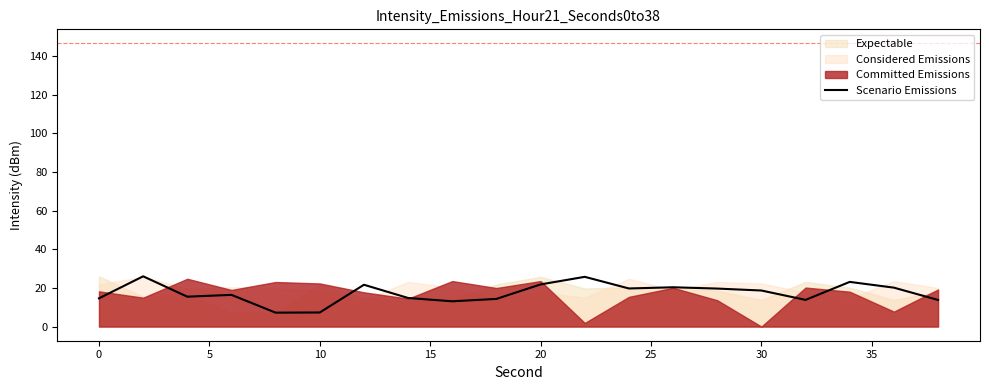

Is it true that Scenario Emissions equals 7.3 at 10?

True